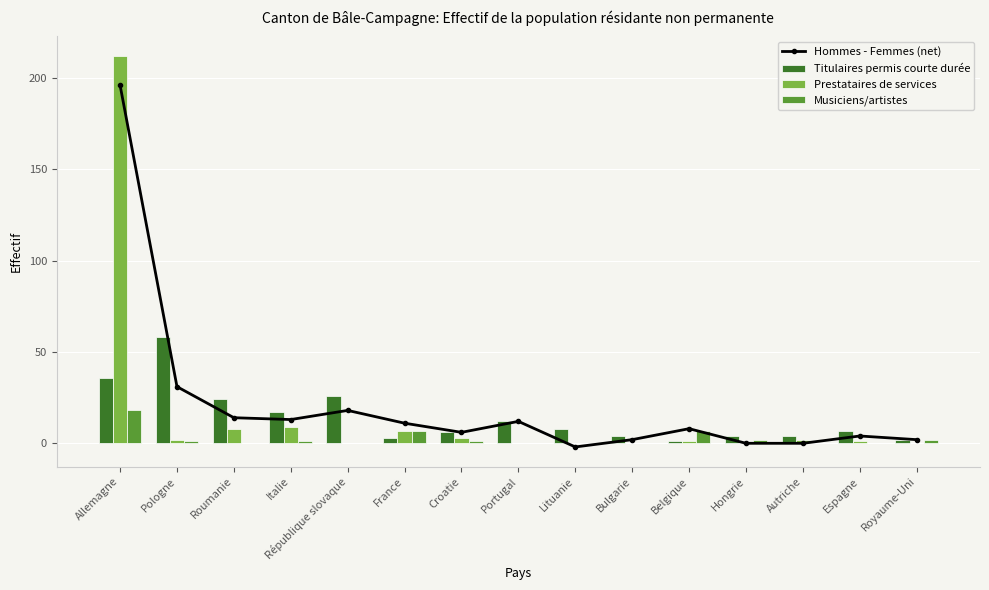

Is the value of Musiciens/artistes at Croatie greater than the value of Titulaires permis courte durée at Portugal?

No